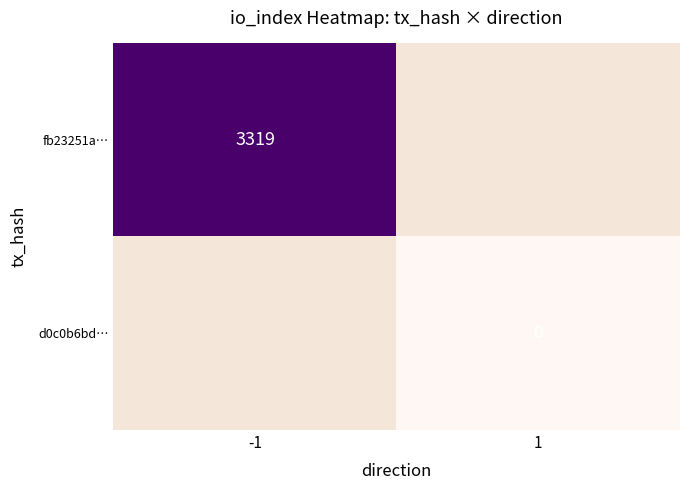

Is it true that fb23251a… equals 3319 at -1?

True